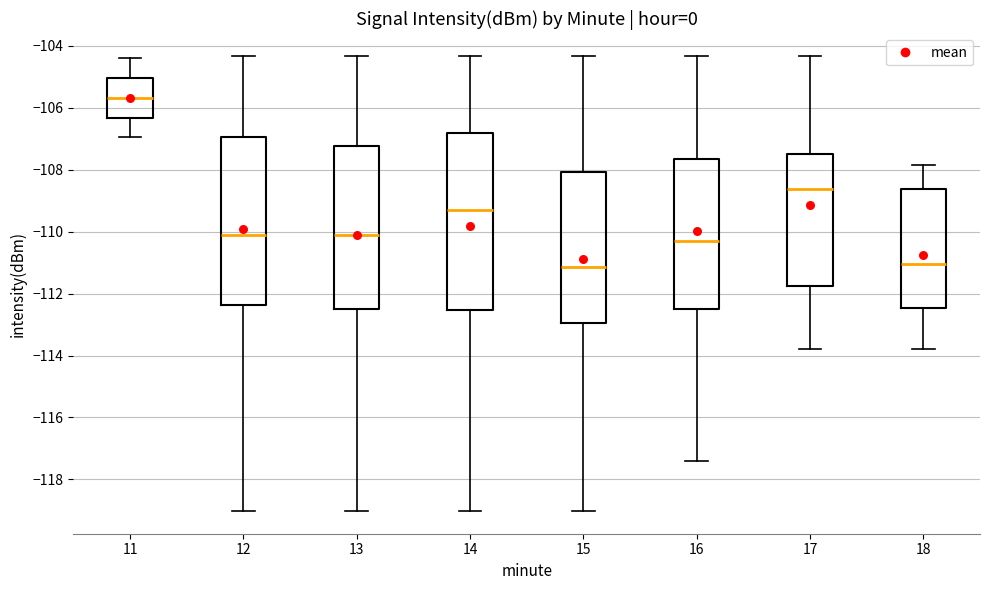

Reading left to right, read every box against the y-axis: the position of its median line, the range the box covers, and the ends of its whiskers. The values are not printed on the chart, so give them approximately, as read against the axis.

11: median -105.6, box -106.4 to -105.0, whiskers -107.0 to -104.4
12: median -110.2, box -112.4 to -107.0, whiskers -119.0 to -104.4
13: median -110.2, box -112.6 to -107.2, whiskers -119.0 to -104.4
14: median -109.4, box -112.6 to -106.8, whiskers -119.0 to -104.4
15: median -111.2, box -113.0 to -108.0, whiskers -119.0 to -104.4
16: median -110.2, box -112.6 to -107.6, whiskers -117.4 to -104.4
17: median -108.6, box -111.8 to -107.4, whiskers -113.8 to -104.4
18: median -111.0, box -112.4 to -108.6, whiskers -113.8 to -107.8